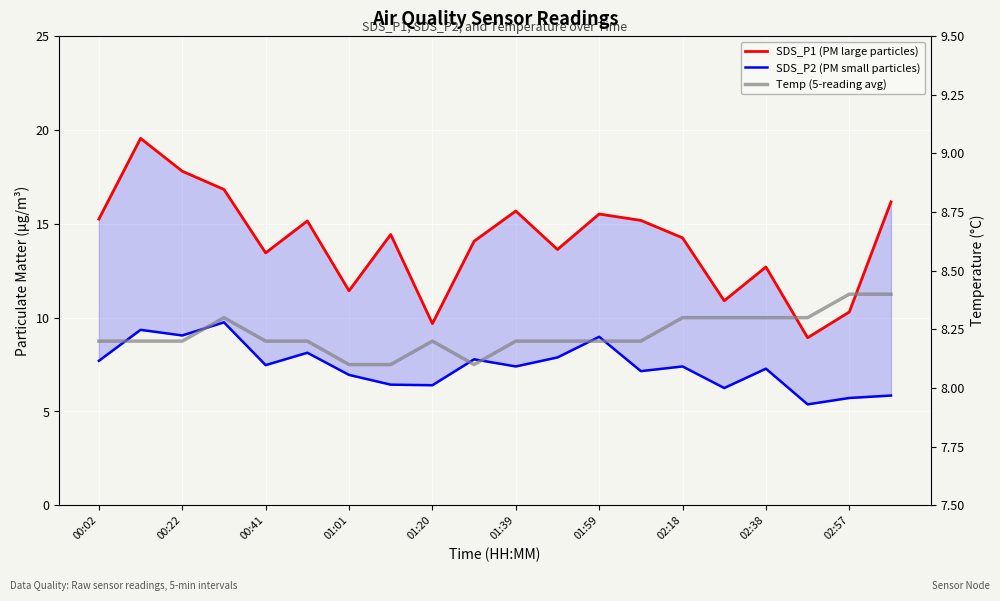

What is the lowest value of the SDS_P2 (PM small particles) series?

5.4